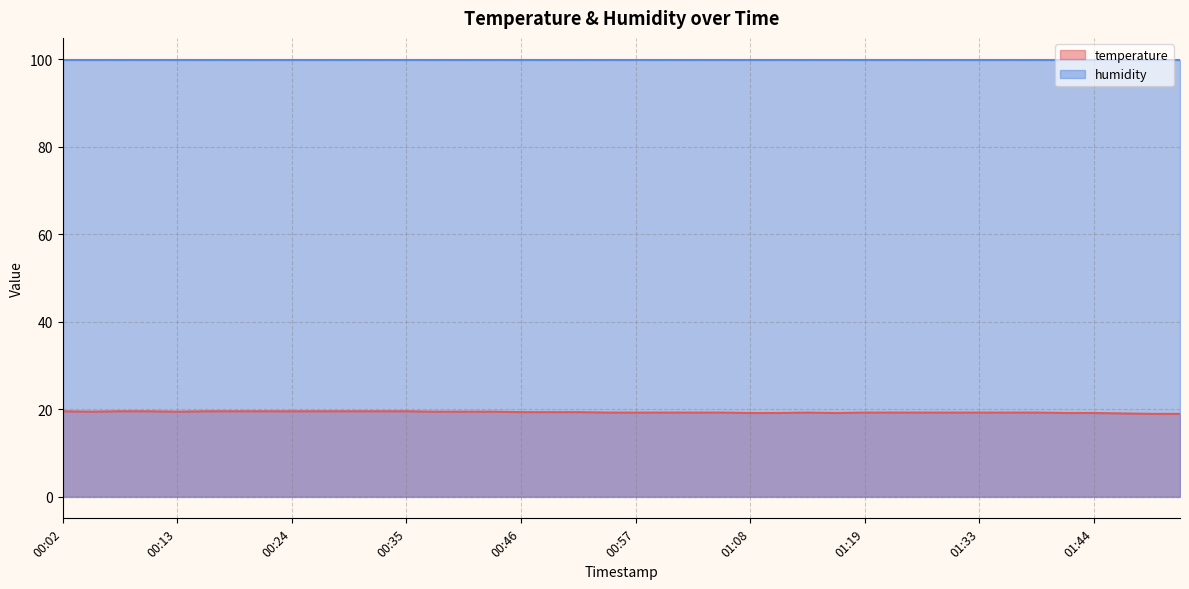

Between 00:07 and 01:53, which is larger?

00:07